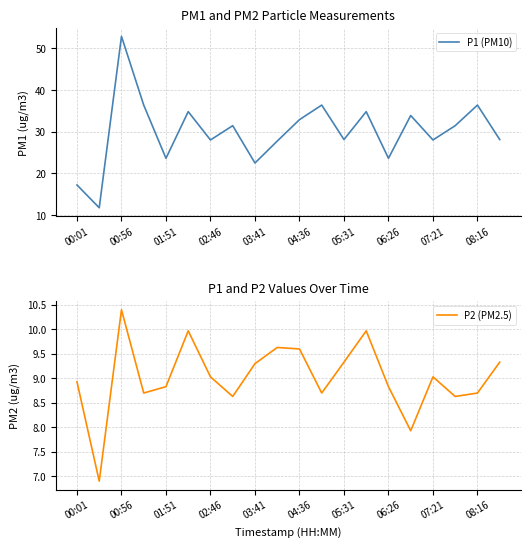

What is the sum of the P2 (PM2.5) values at 00:01 and 15?

16.9